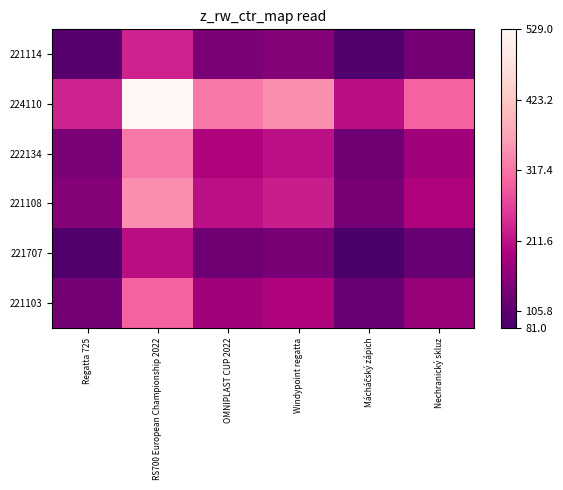

Between OMNIPLAST CUP 2022 and RS700 European Championship 2022, which is larger?

RS700 European Championship 2022